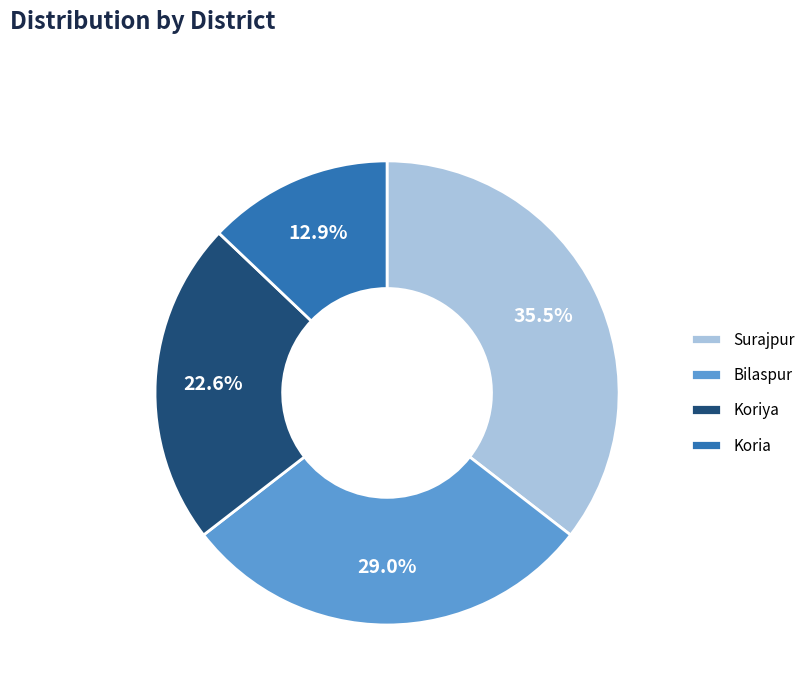

Which has a higher value, Koria or Koriya?

Koriya